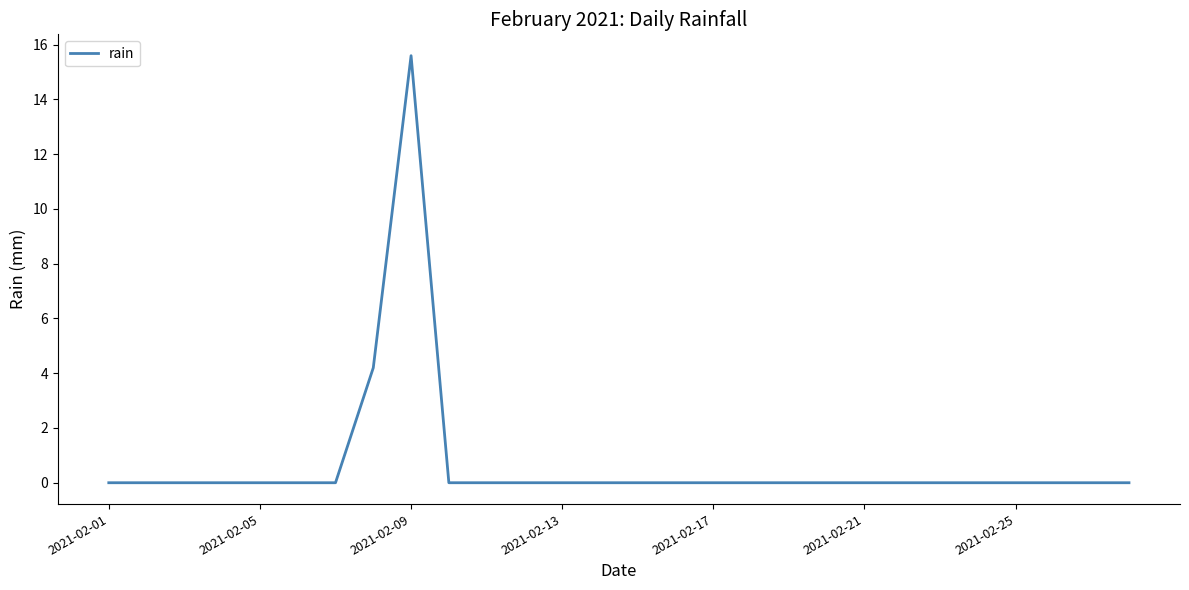

What is the maximum value shown in the chart?

15.6